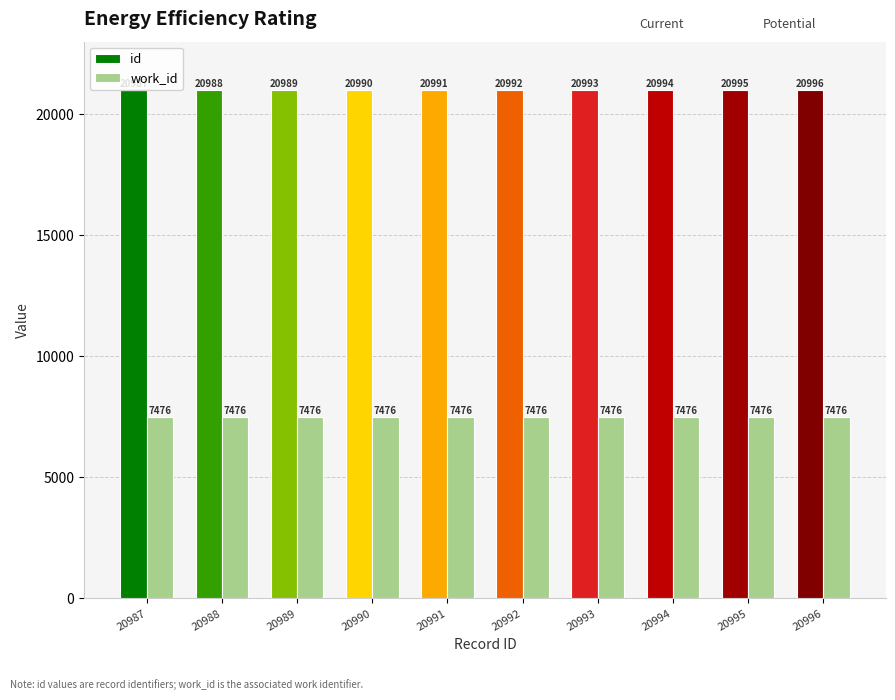

Read the id value at 20991.

20991